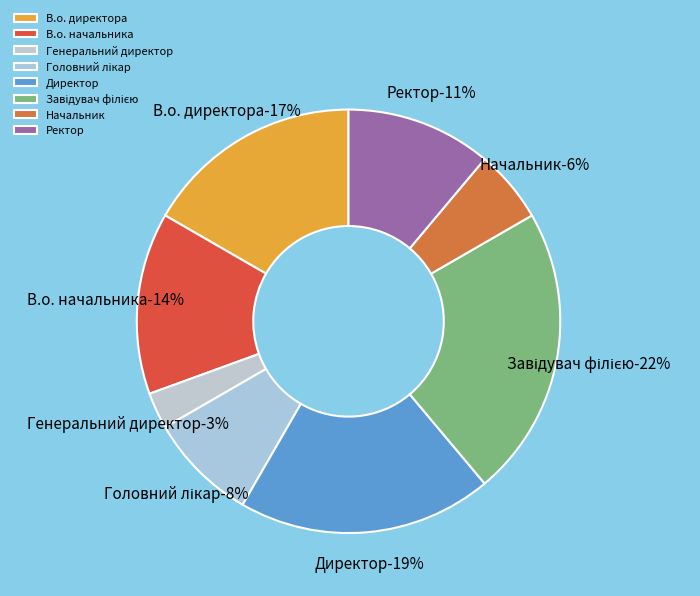

How many slices are in this pie chart?

8